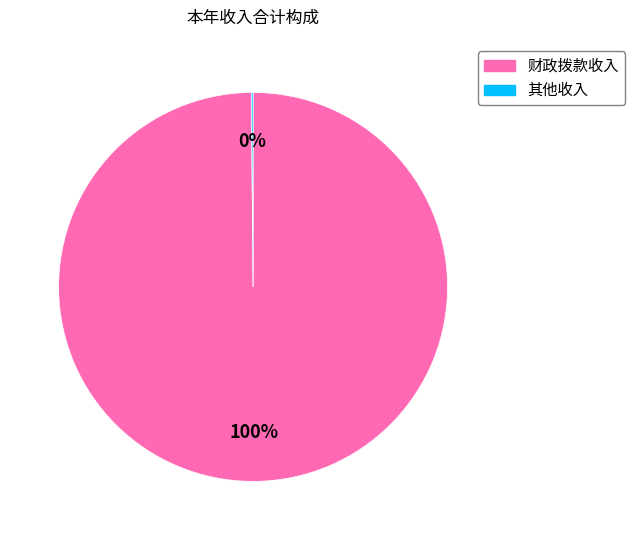

Is it true that 财政拨款收入 is 100% of the pie?

True